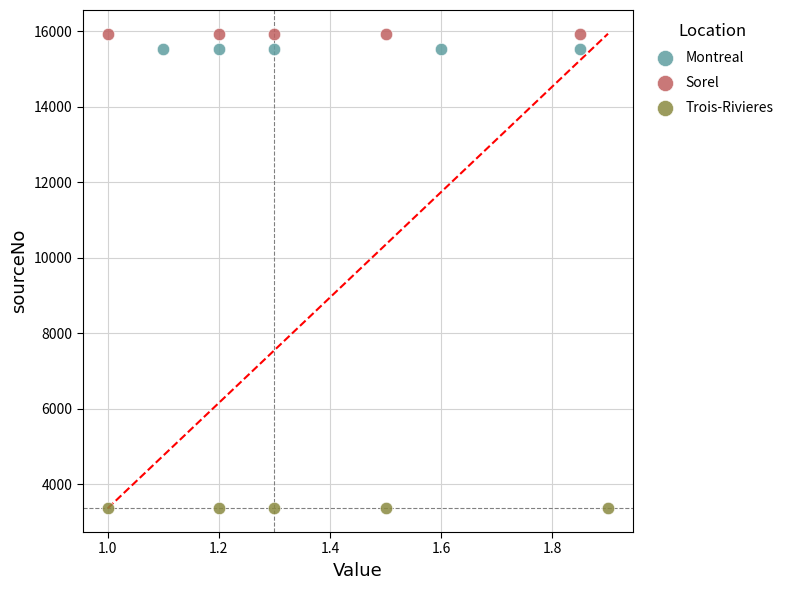

Which series contains the lowest Y value?

Trois-Rivieres